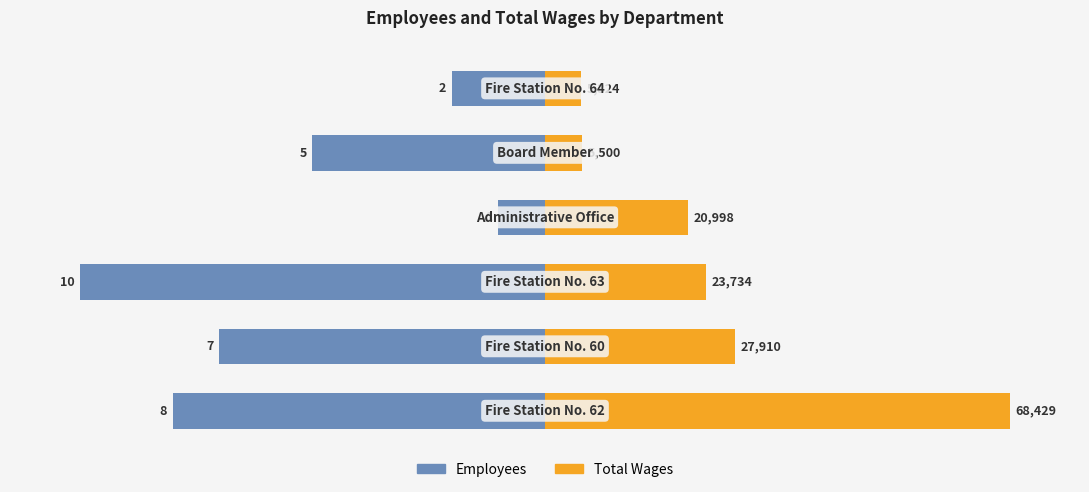

List the series in order of their overall mean, highest first.

Total Wages, Employees